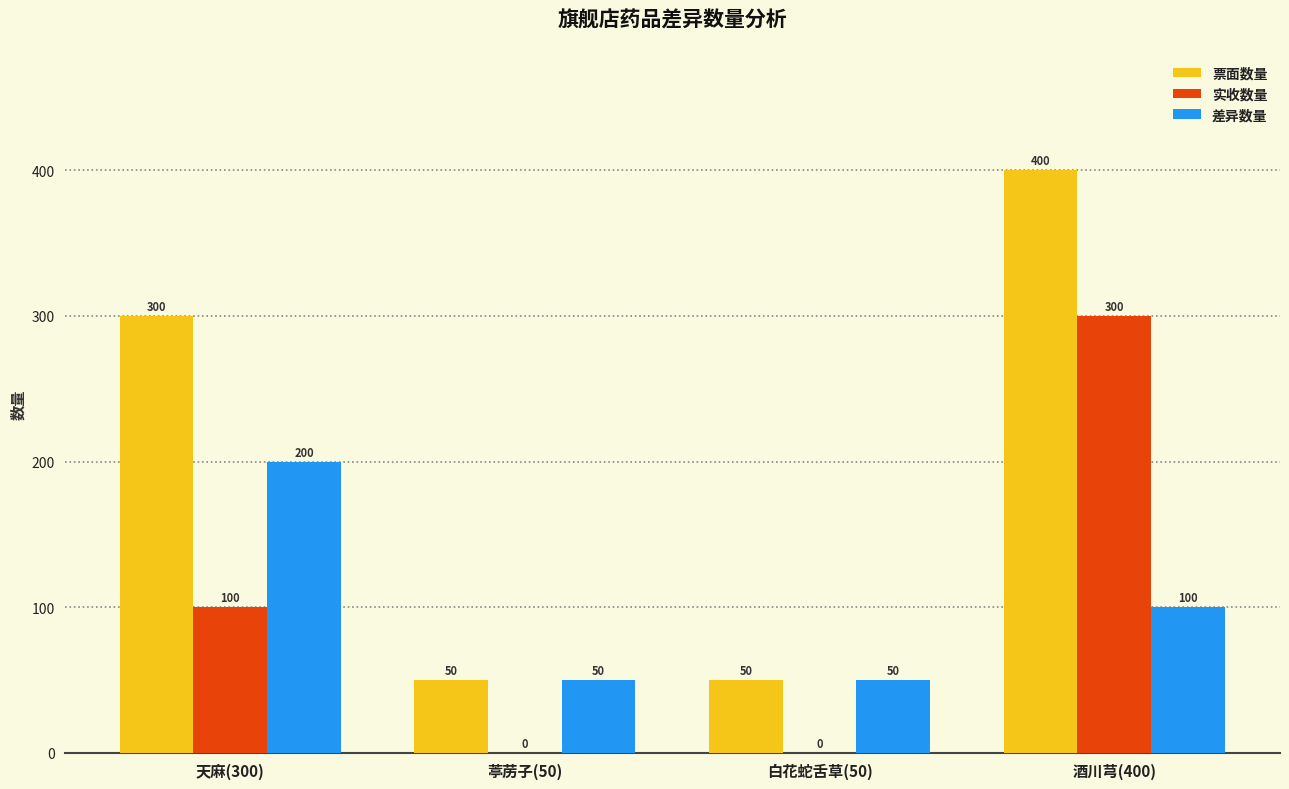

How many series are shown in this chart?

3